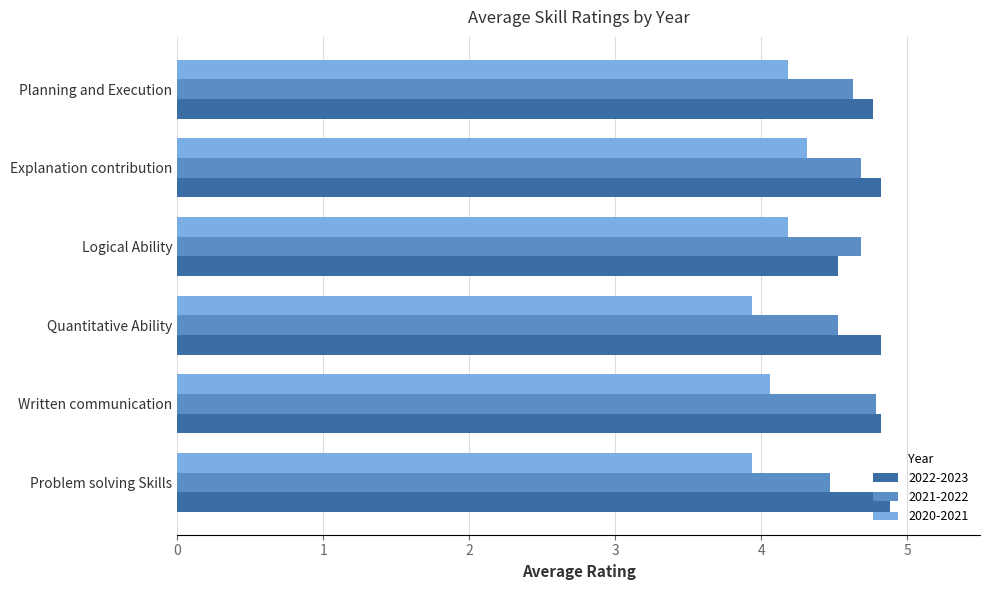

What is the total value across all series at Planning and Execution?

13.6